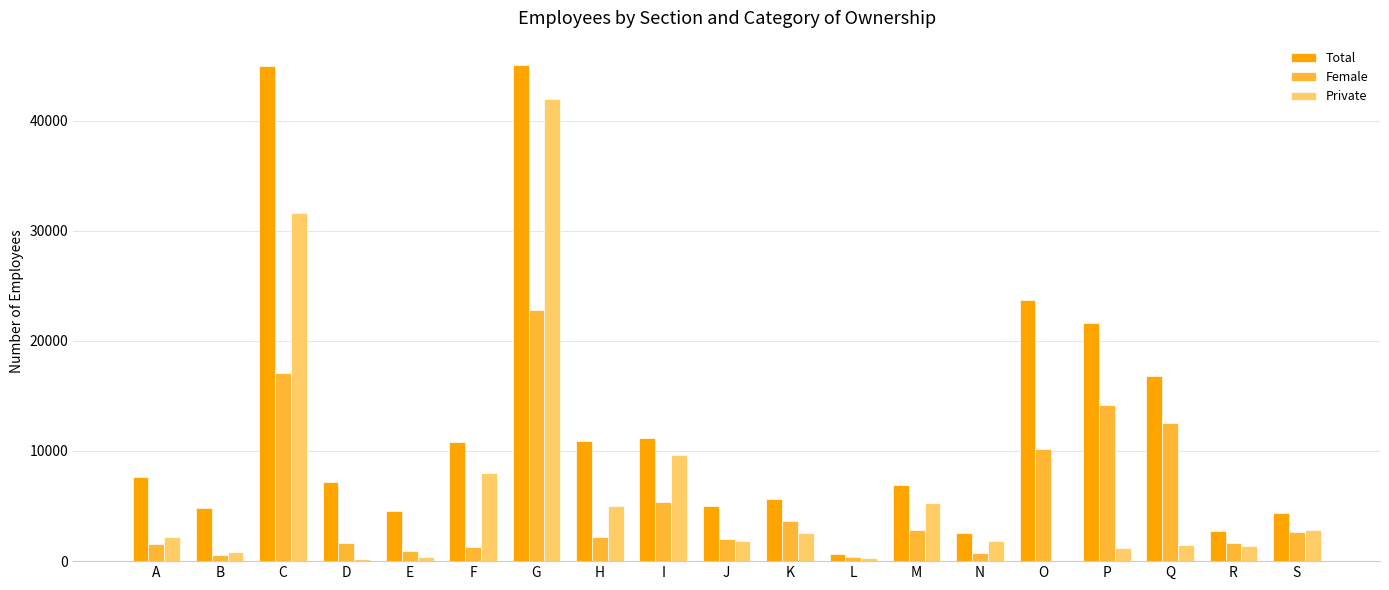

The value of Private at F is 8027. True or false?

True